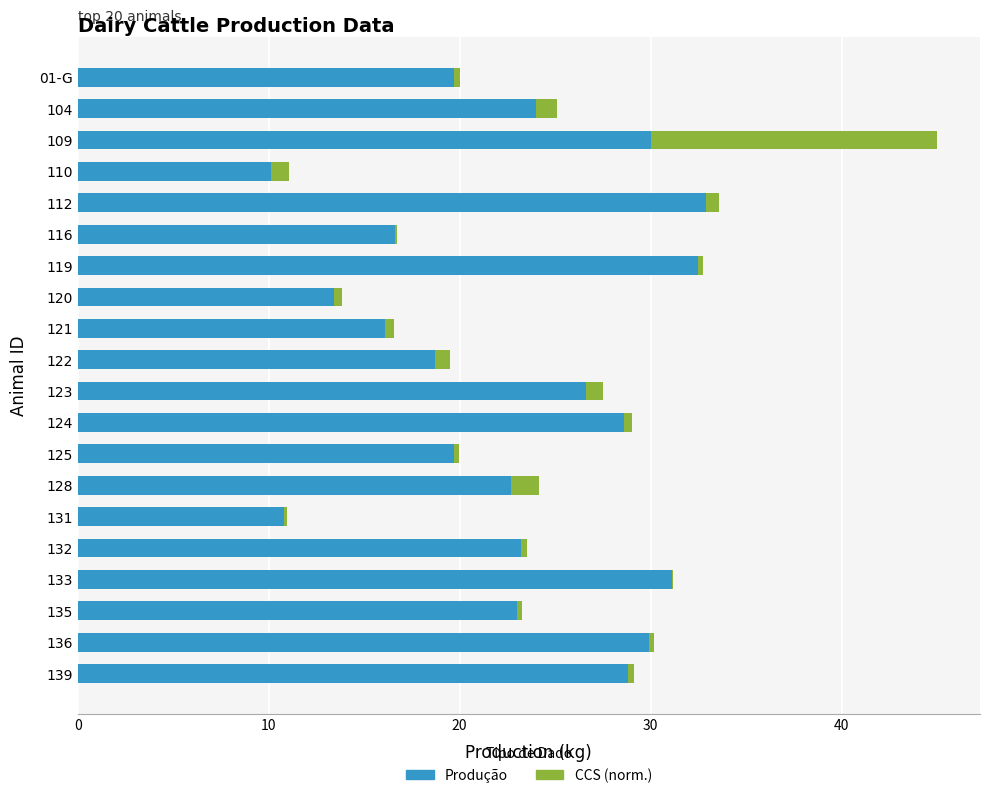

The value of Produção at 124 is 28.6. True or false?

True